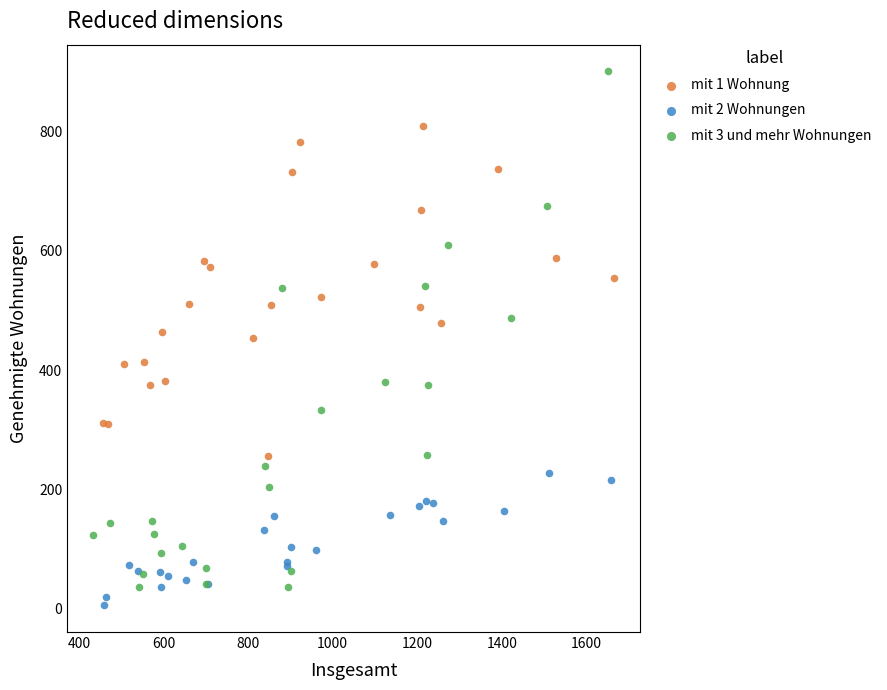

Which series has the widest spread of Y values?

mit 3 und mehr Wohnungen